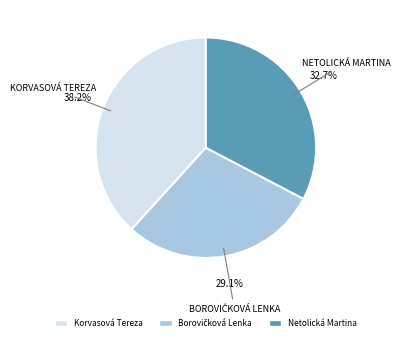

Approximately how many times larger is the value at Netolická Martina compared to Korvasová Tereza?

0.9